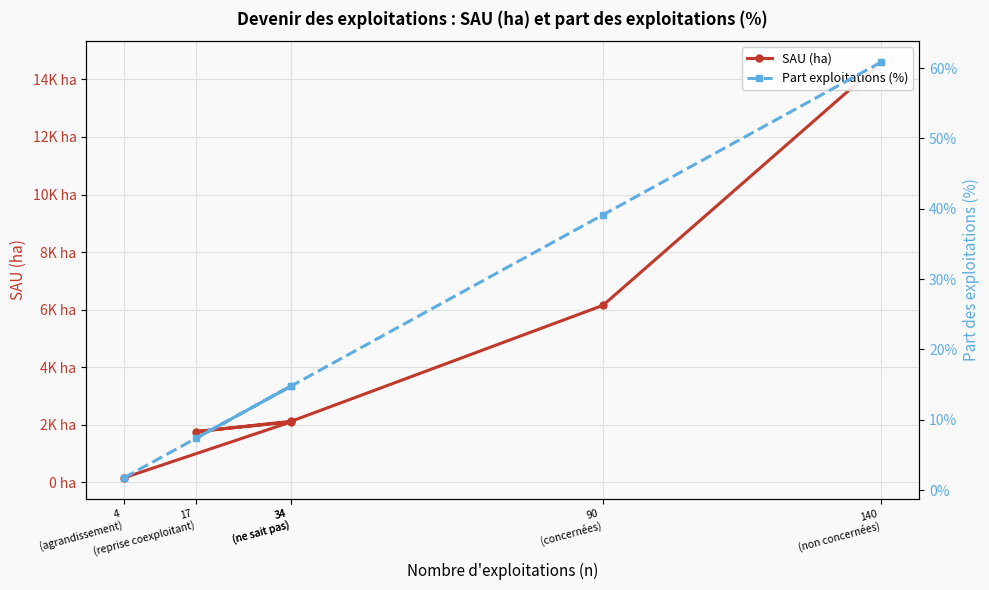

What is the value of the Part exploitations (%) point at the 6th from the left?

1.7